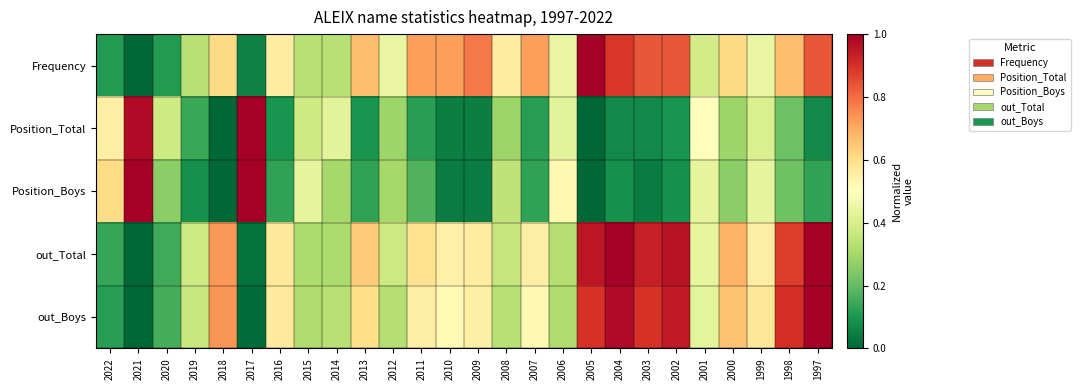

Which series changed the most between 2020 and 2005?

Frequency